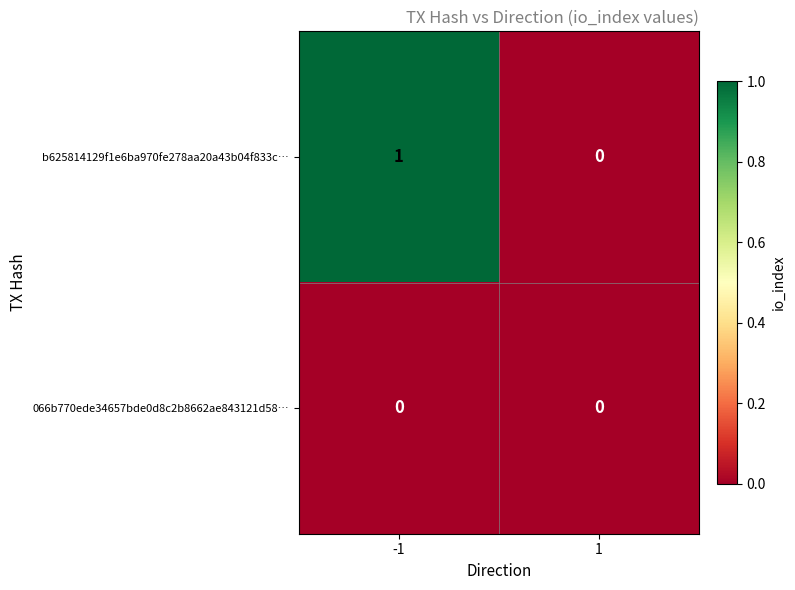

Rank the series at -1 from highest to lowest value.

b625814129f1e6ba970fe278aa20a43b04f833c…, 066b770ede34657bde0d8c2b8662ae843121d58…